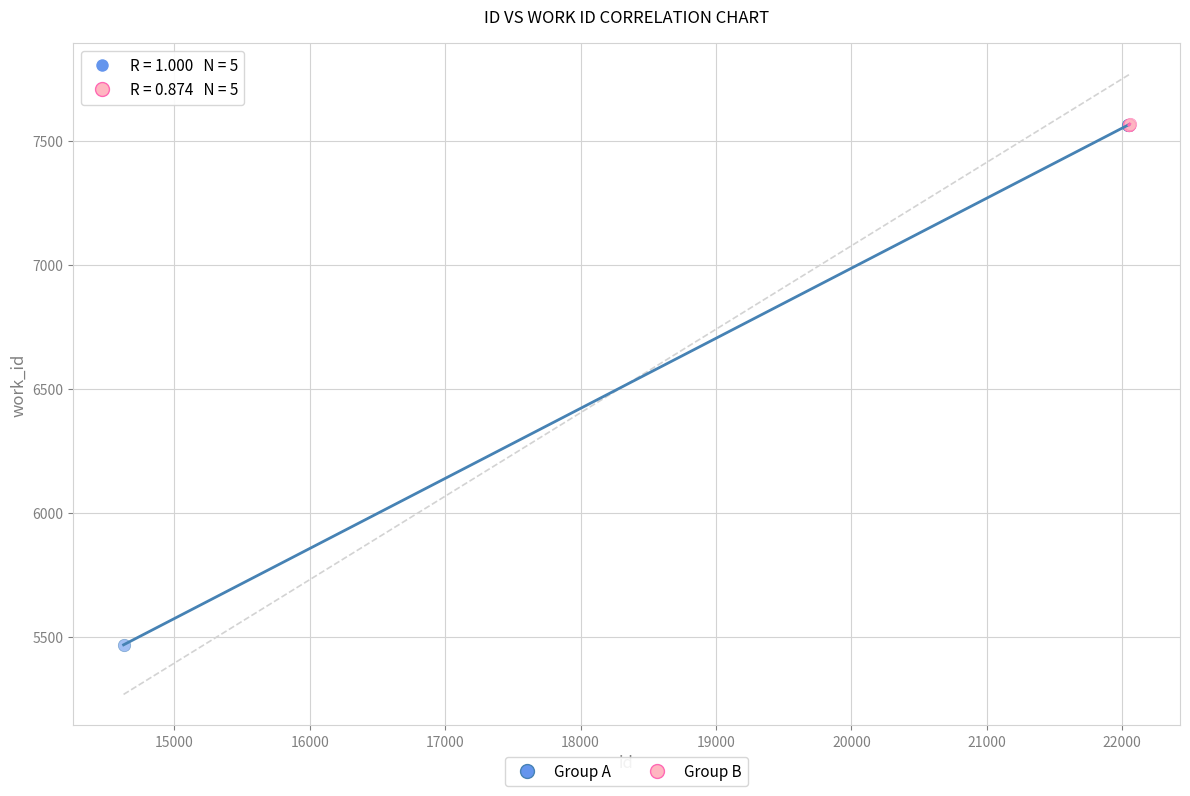

What are all the series names shown in the legend?

Group A, Group B